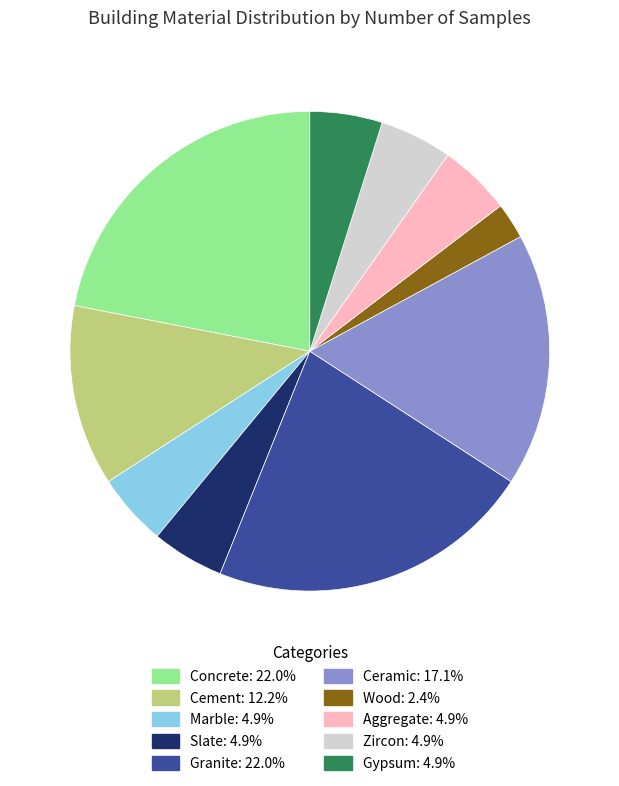

Do Aggregate and Cement together represent more than half of the pie?

No